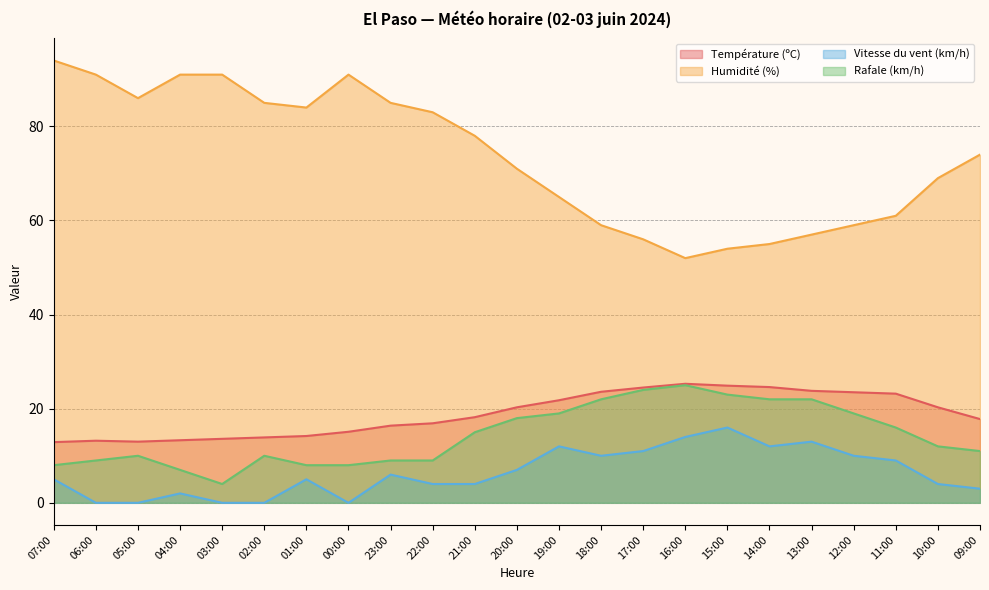

What is the average value of the Rafale (km/h) series?

14.3